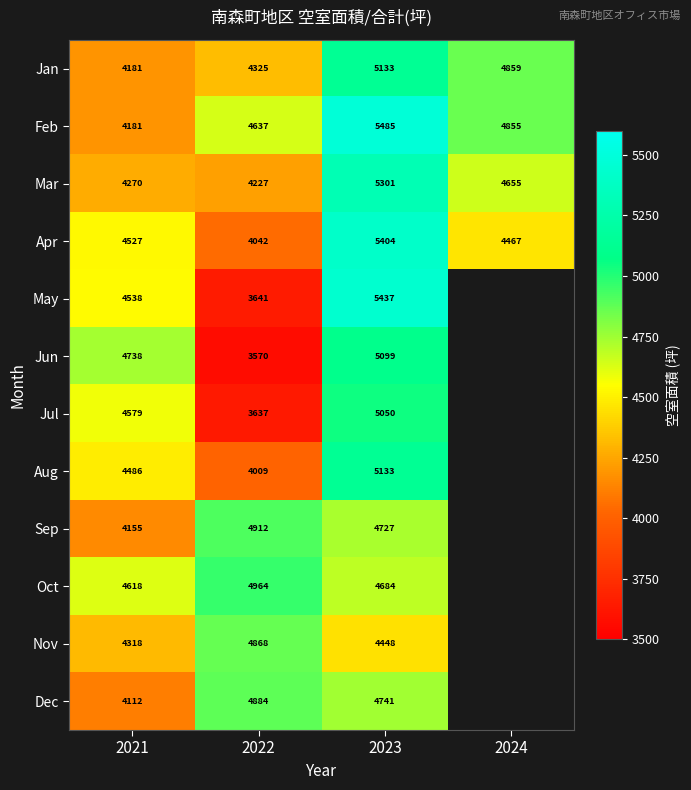

What is the total value across all series at 2021?

52703